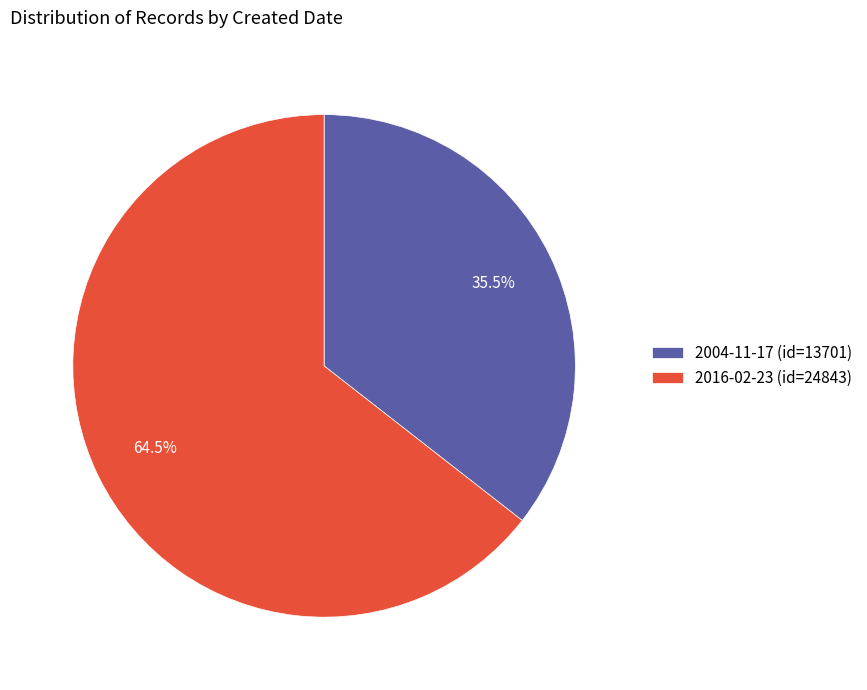

Is there any slice that represents more than half of the pie?

Yes